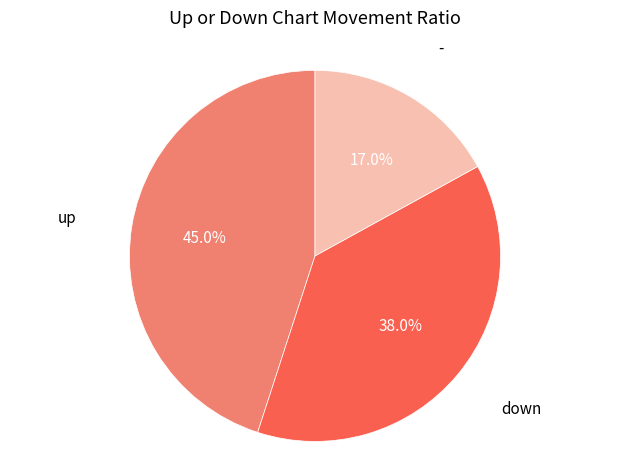

To the nearest percent, what is the difference between the largest and smallest slice percentages?

28%